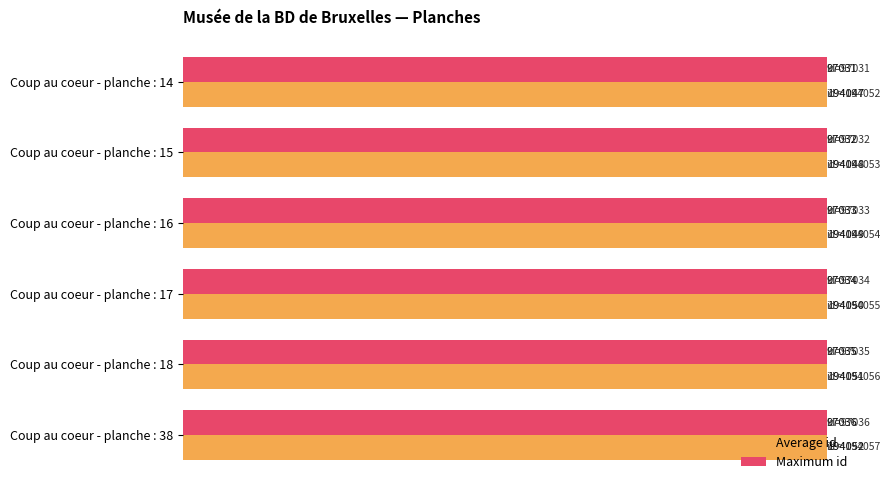

Which series has the largest total across all categories?

Maximum id